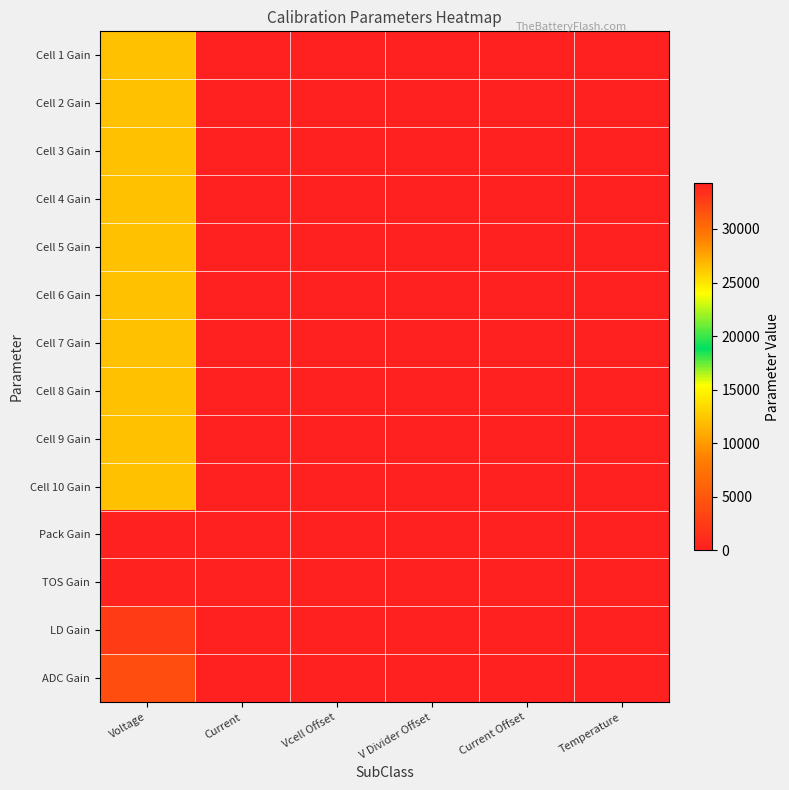

At which category does the chart reach its peak across all series?

Voltage